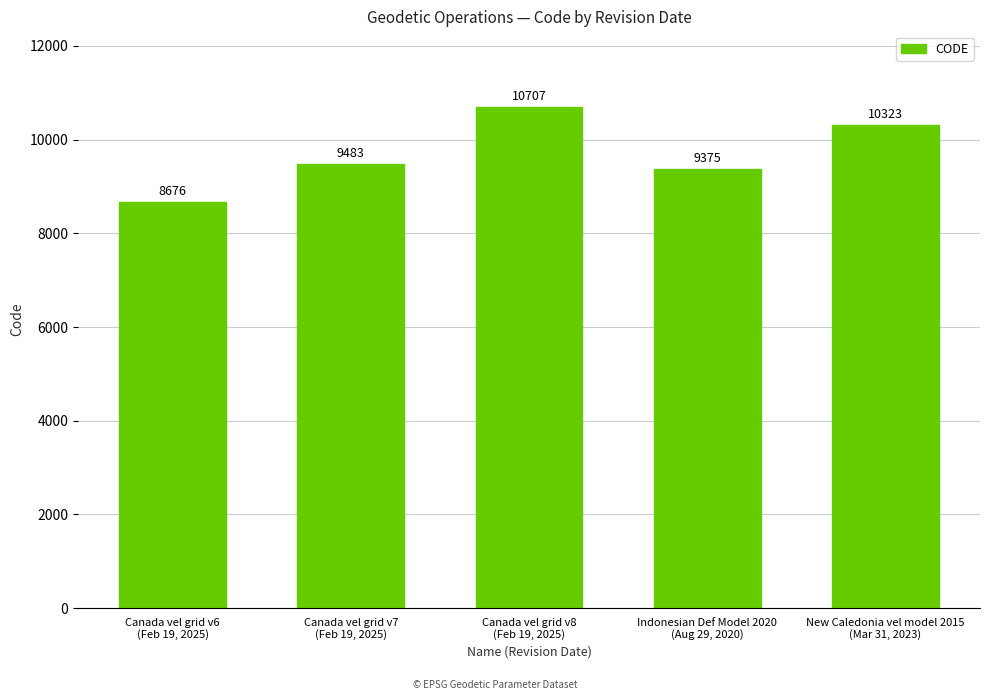

How many bars are there in total?

5